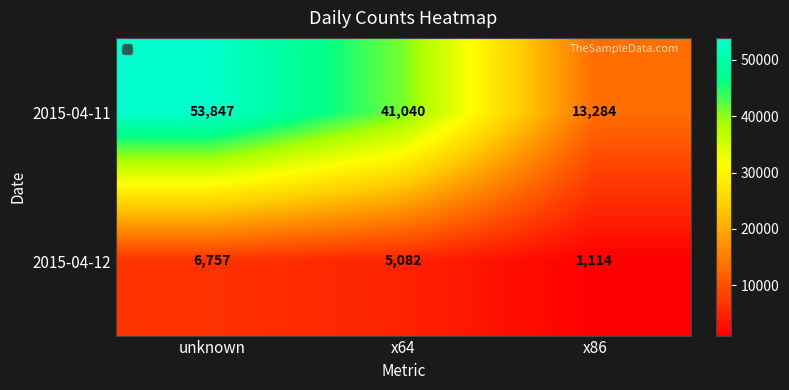

Rank the series by their average value, from lowest to highest.

2015-04-12, 2015-04-11